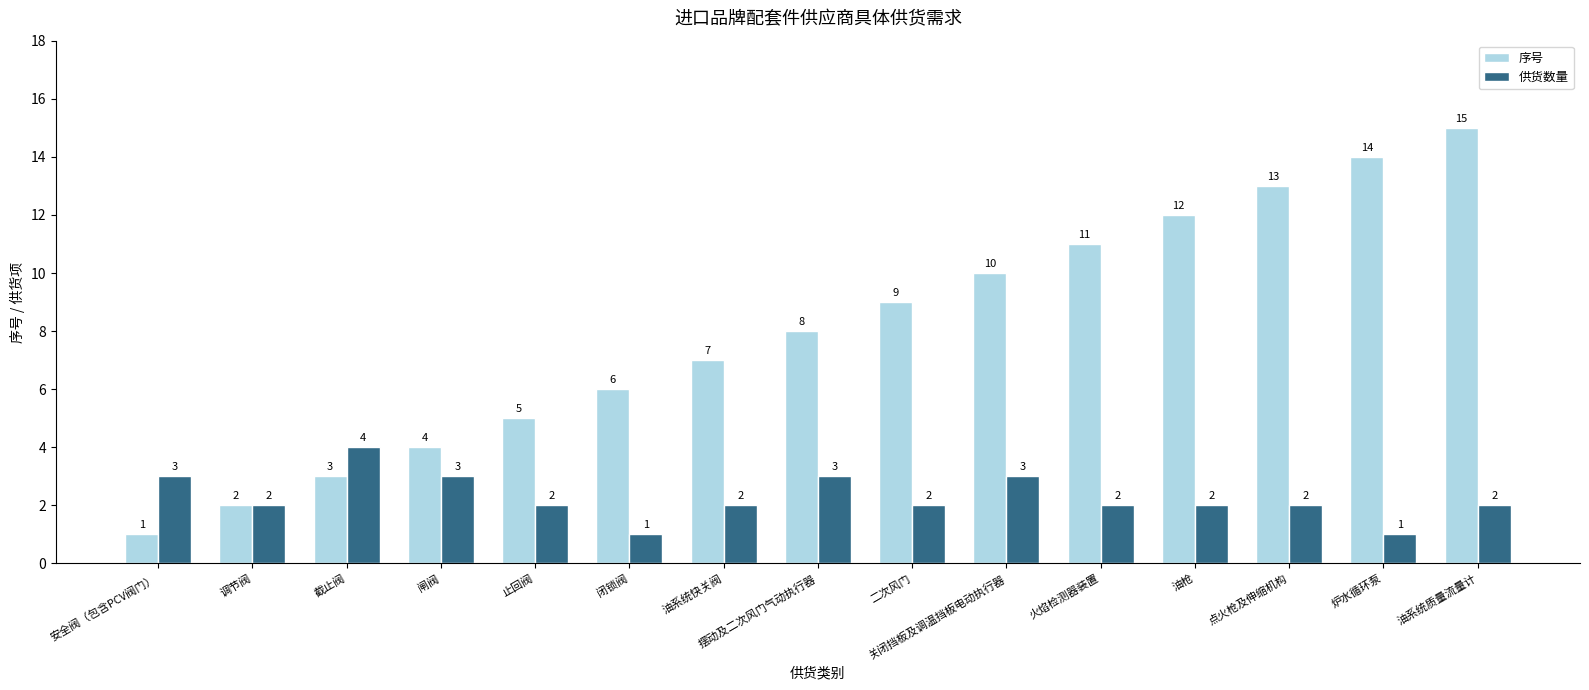

Reading left to right, transcribe all the data shown in this chart.

序号: 1	2	3	4	5	6	7	8	9	10	11	12	13	14	15
供货数量: 3	2	4	3	2	1	2	3	2	3	2	2	2	1	2